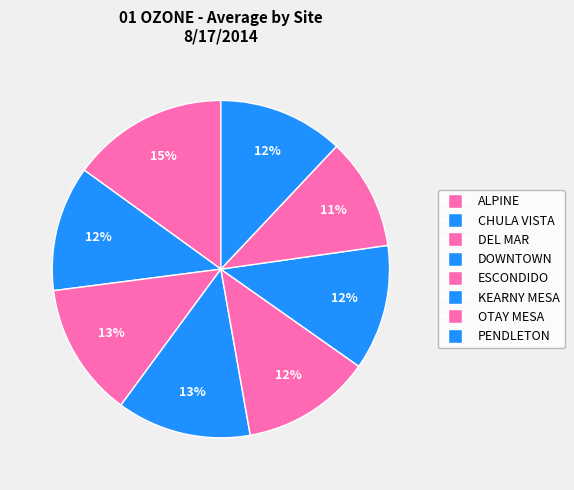

Count the number of slices in the pie.

8